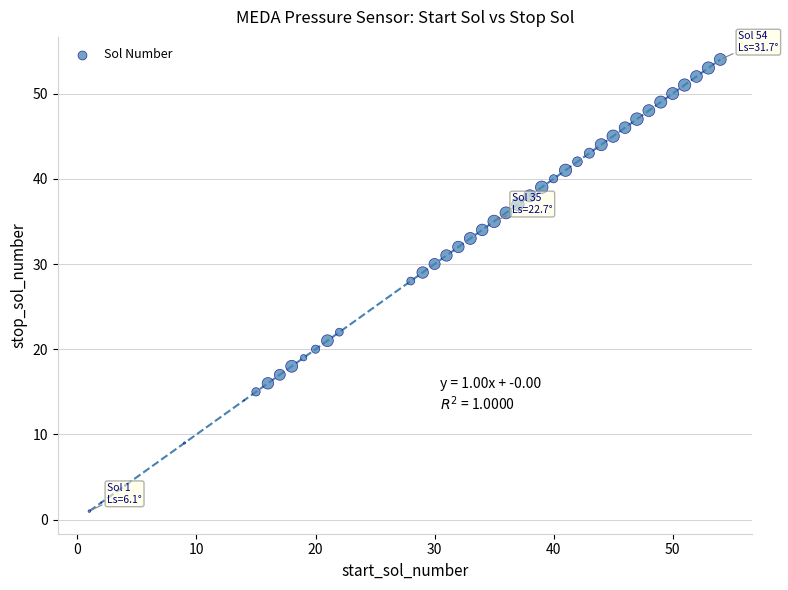

What Y value in the scatter plot is closest to 27?

28